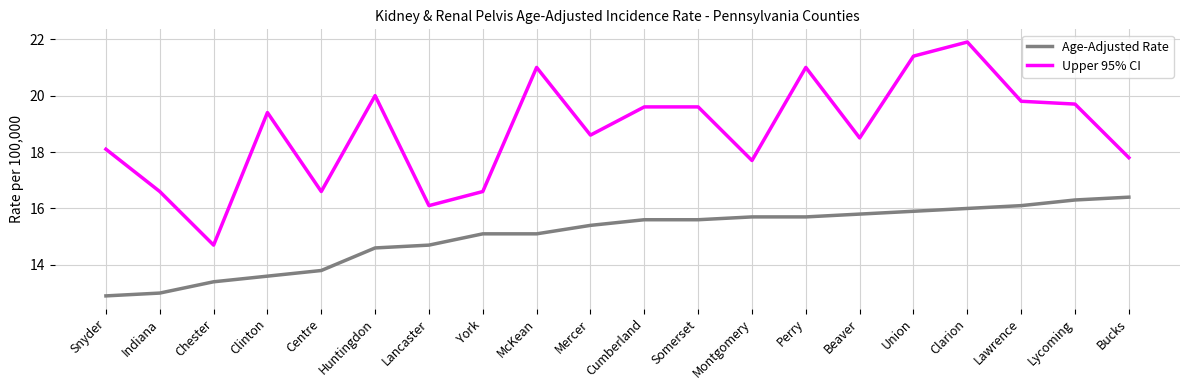

What is the sum of all Upper 95% CI values?

374.7